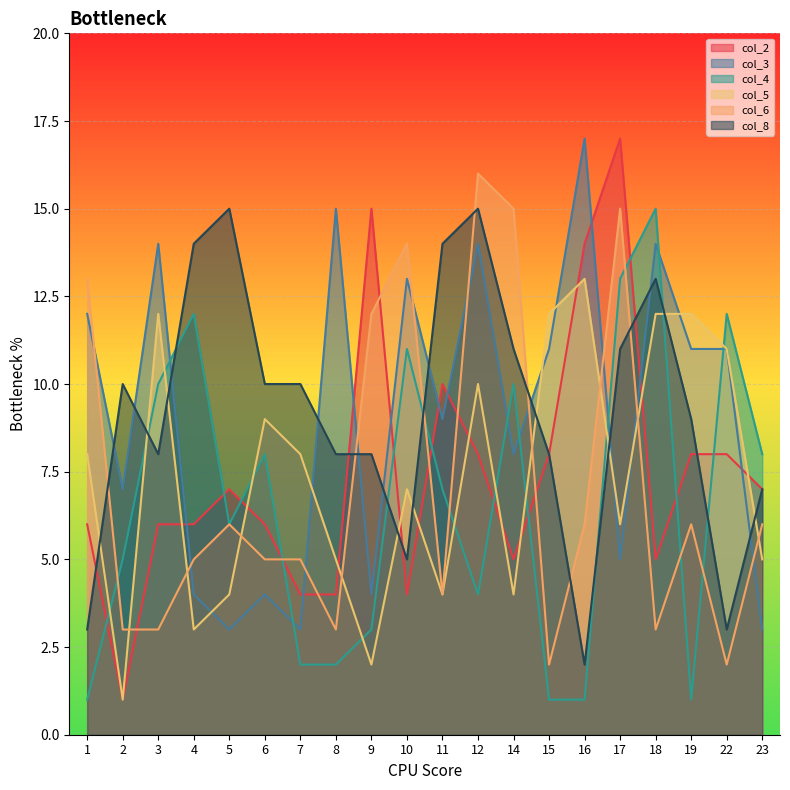

What is the sum of the col_6 values at 16 and 18?

9